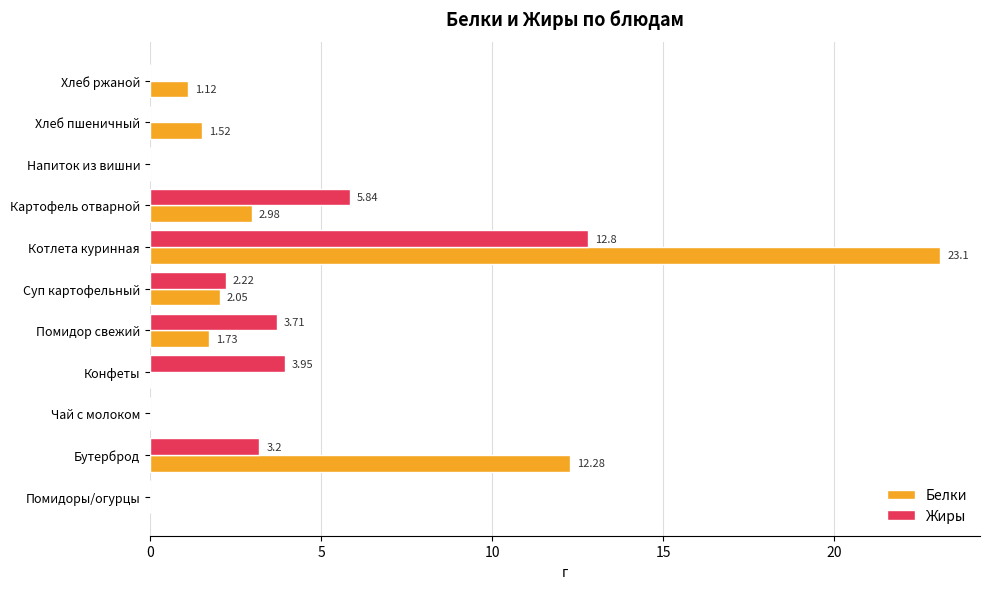

How many data points does each series have?

11